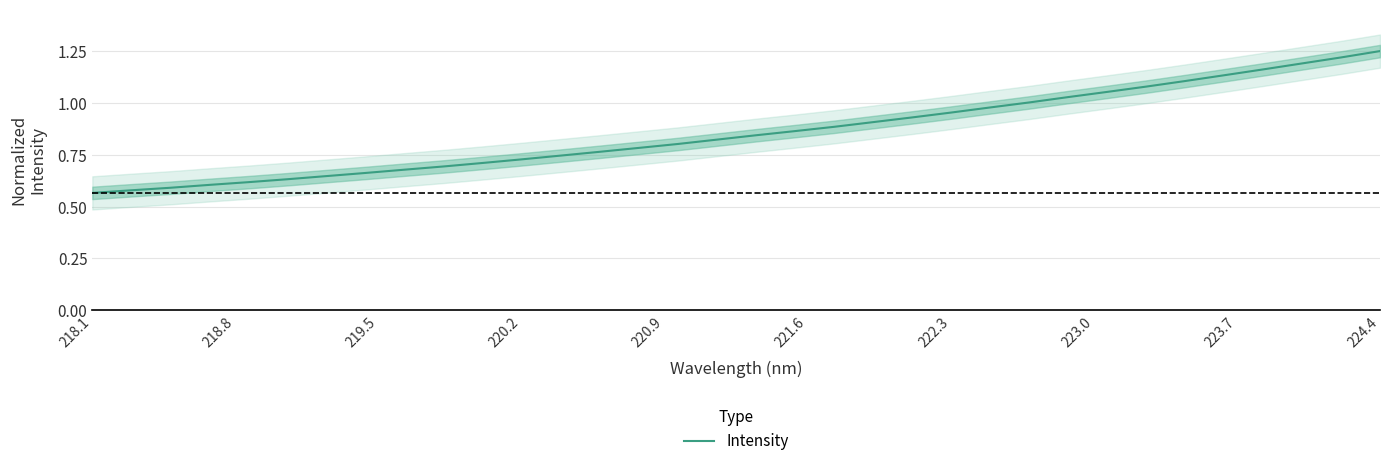

Does the chart have visible grid lines?

Yes